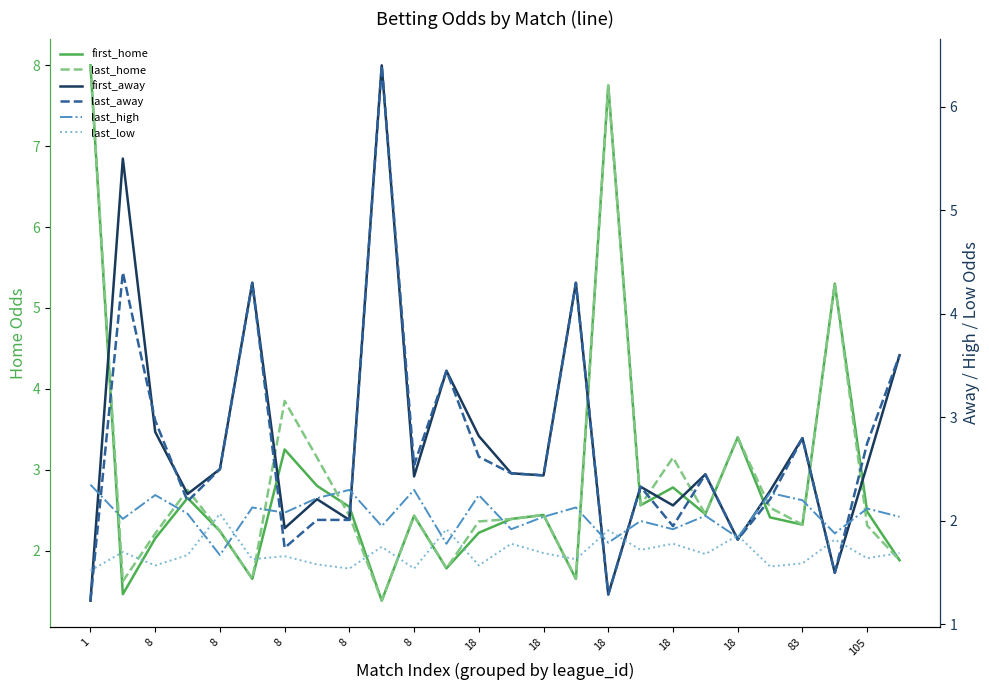

How many interior local peaks does the last_high series have?

10